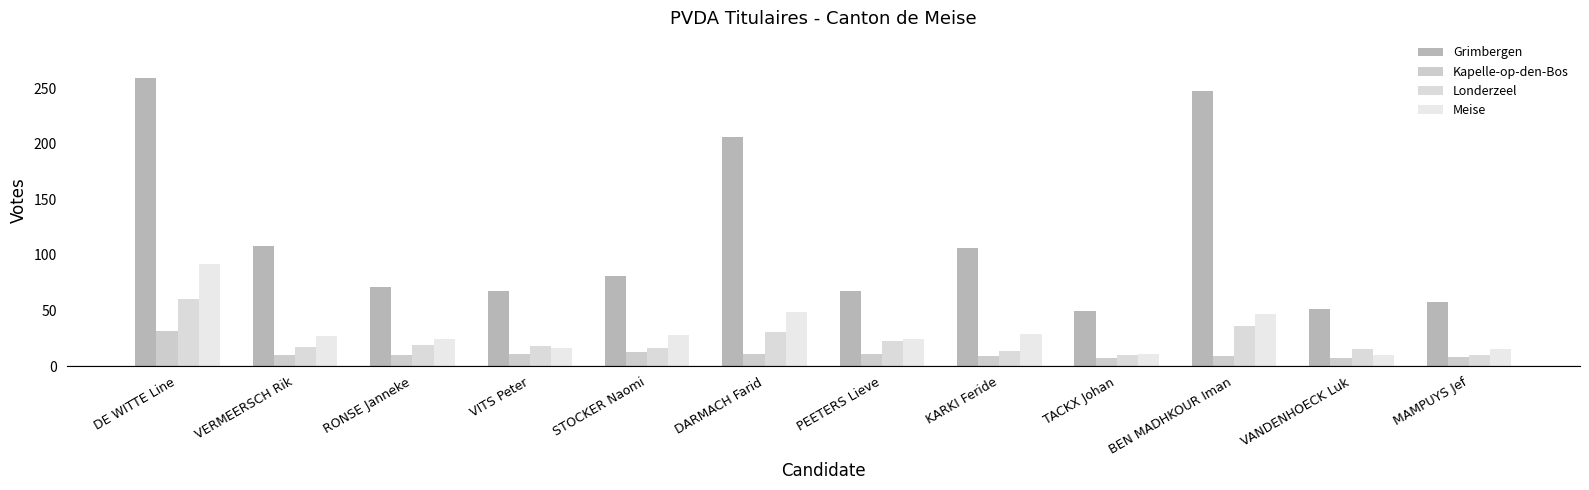

What is the minimum value for Meise?

10